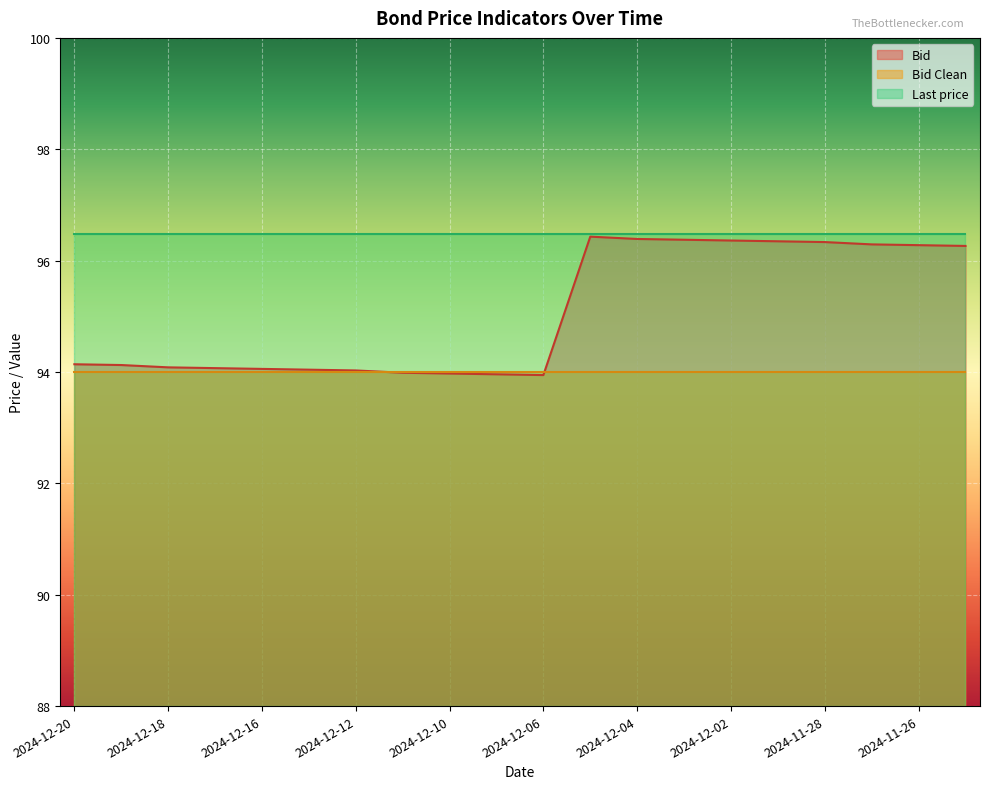

Which series has the largest range (max minus min)?

Bid